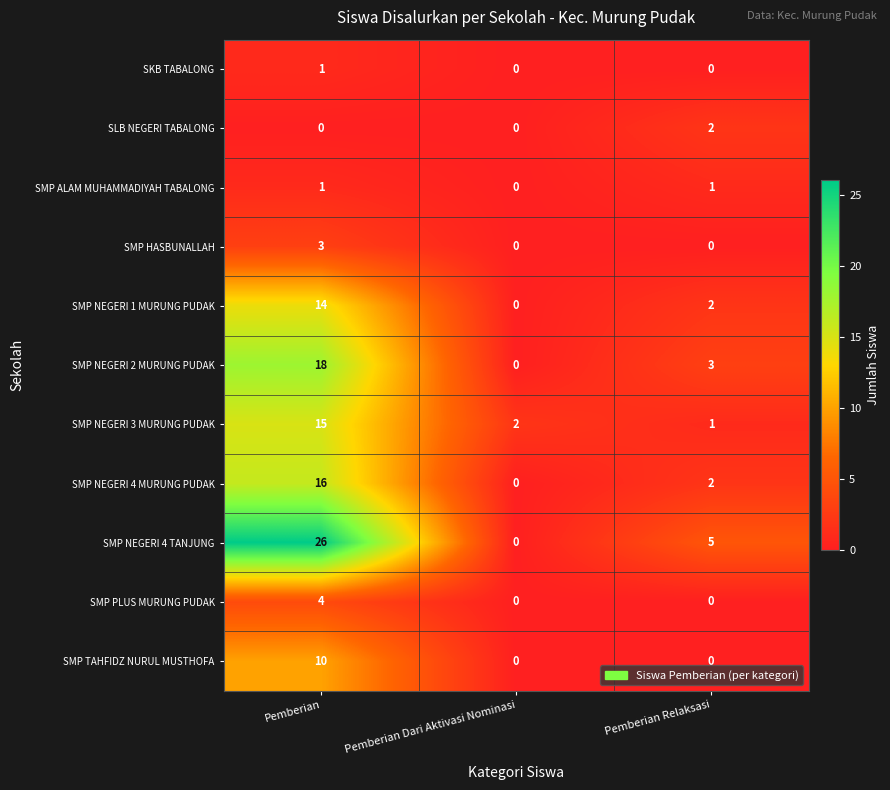

Count the number of data series in this chart.

11